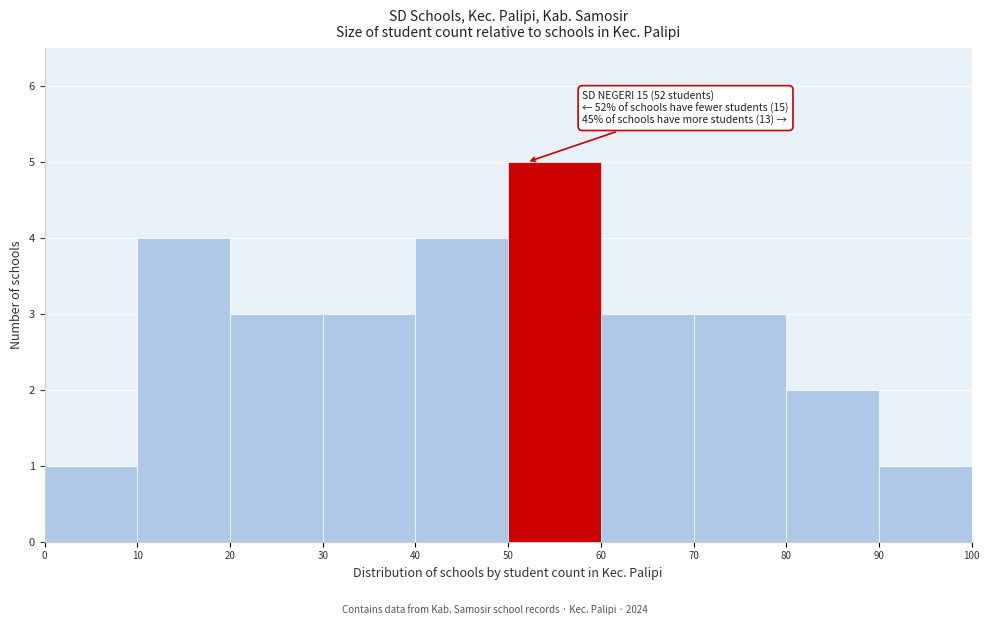

Which range on the x-axis has the tallest bar?

50 to 60